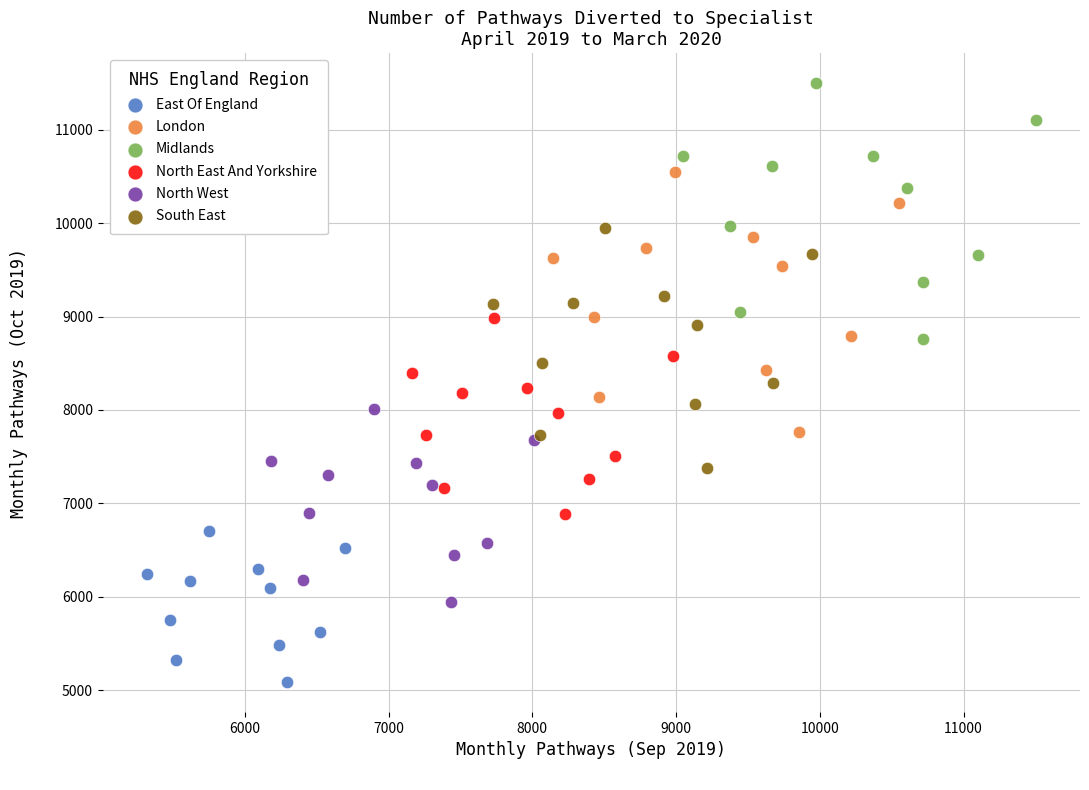

Which series has the widest spread of Y values?

London